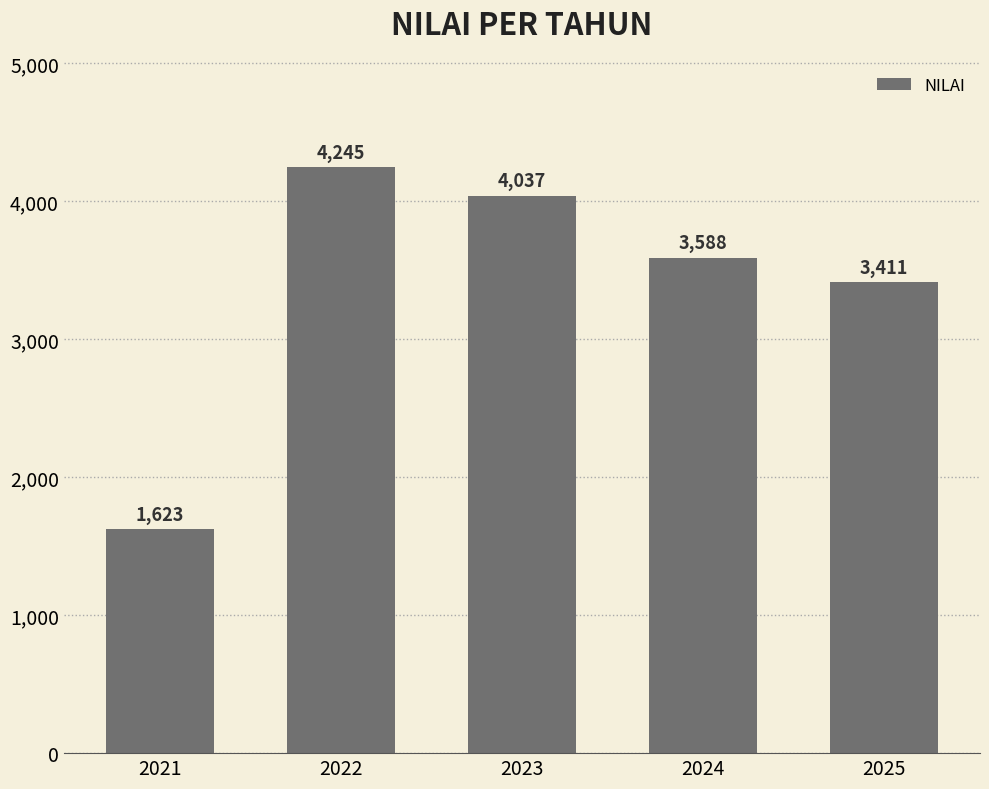

Rank the categories by value from lowest to highest.

2021, 2025, 2024, 2023, 2022